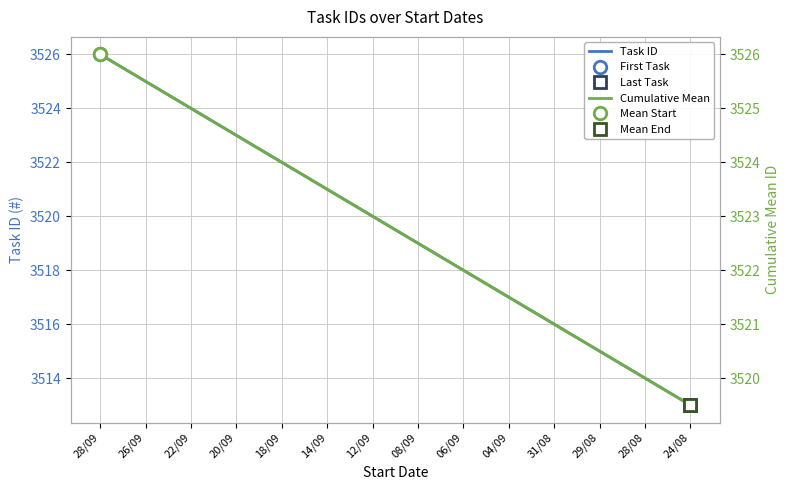

At which category is the sum across all series the highest?

28/09